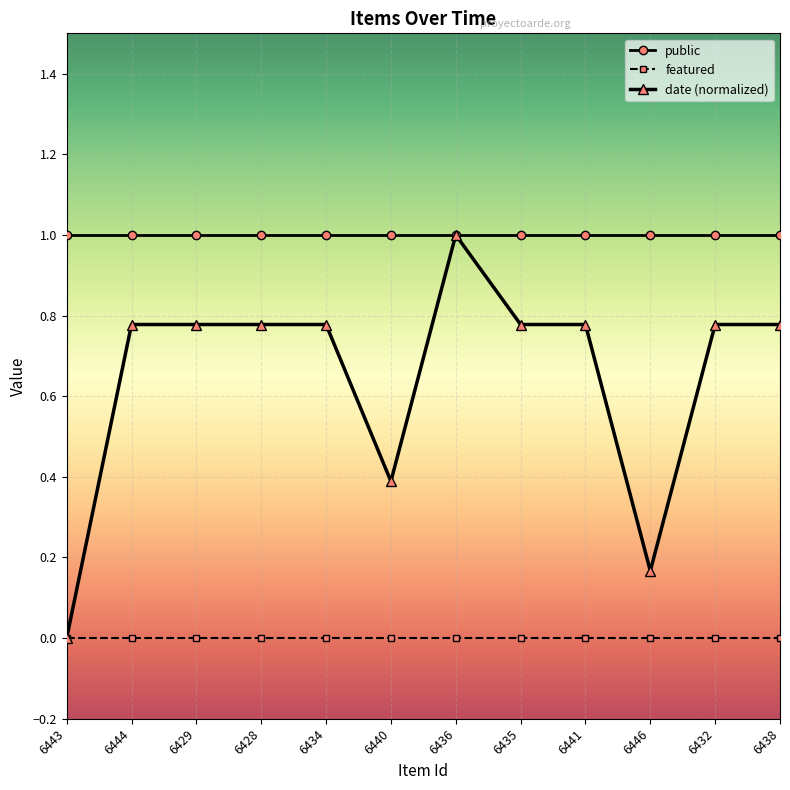

What is the difference between the maximum and minimum values in the date (normalized) series?

1.0